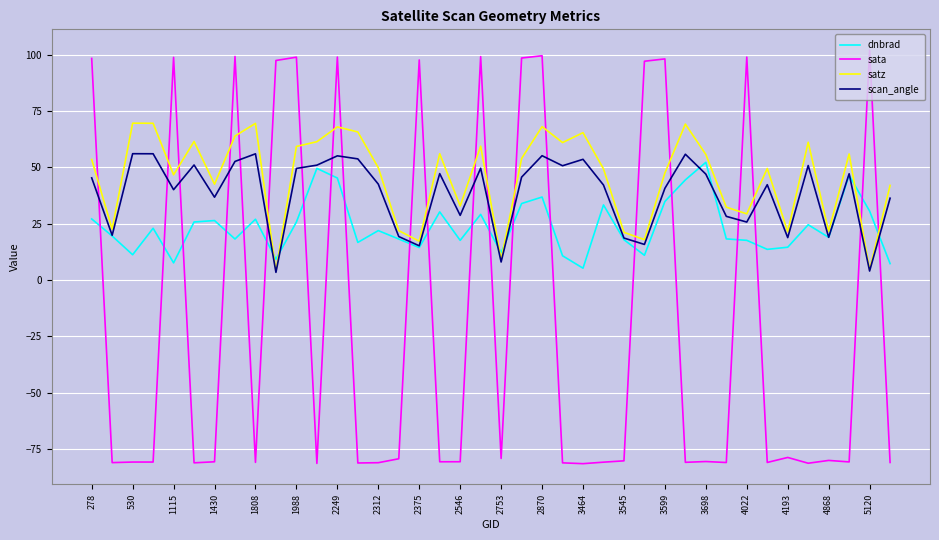

Which series has the widest spread of values?

sata